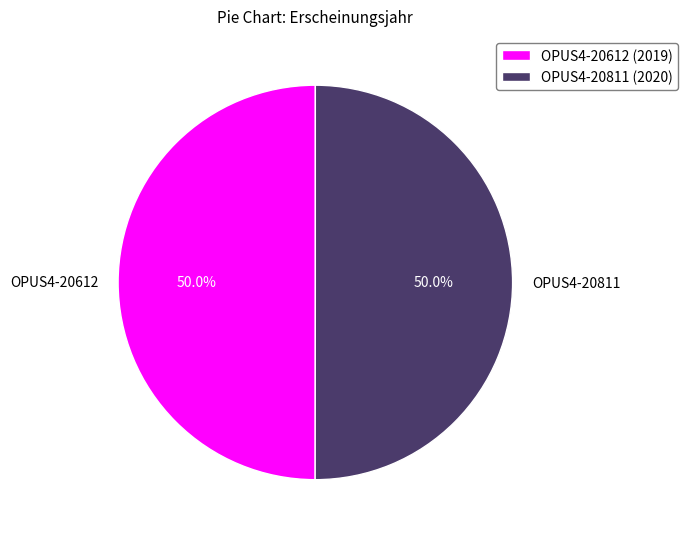

How many segments does this pie chart have?

2